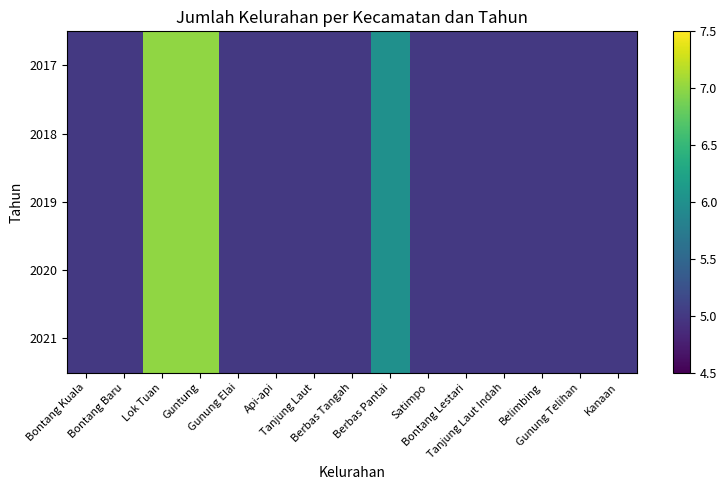

Reading right to left, what are all the values shown in this chart?

2017: Kanaan=5	Gunung Telihan=5	Belimbing=5	Tanjung Laut Indah=5	Bontang Lestari=5	Satimpo=5	Berbas Pantai=6	Berbas Tangah=5	Tanjung Laut=5	Api-api=5	Gunung Elai=5	Guntung=7	Lok Tuan=7	Bontang Baru=5	Bontang Kuala=5
2018: Kanaan=5	Gunung Telihan=5	Belimbing=5	Tanjung Laut Indah=5	Bontang Lestari=5	Satimpo=5	Berbas Pantai=6	Berbas Tangah=5	Tanjung Laut=5	Api-api=5	Gunung Elai=5	Guntung=7	Lok Tuan=7	Bontang Baru=5	Bontang Kuala=5
2019: Kanaan=5	Gunung Telihan=5	Belimbing=5	Tanjung Laut Indah=5	Bontang Lestari=5	Satimpo=5	Berbas Pantai=6	Berbas Tangah=5	Tanjung Laut=5	Api-api=5	Gunung Elai=5	Guntung=7	Lok Tuan=7	Bontang Baru=5	Bontang Kuala=5
2020: Kanaan=5	Gunung Telihan=5	Belimbing=5	Tanjung Laut Indah=5	Bontang Lestari=5	Satimpo=5	Berbas Pantai=6	Berbas Tangah=5	Tanjung Laut=5	Api-api=5	Gunung Elai=5	Guntung=7	Lok Tuan=7	Bontang Baru=5	Bontang Kuala=5
2021: Kanaan=5	Gunung Telihan=5	Belimbing=5	Tanjung Laut Indah=5	Bontang Lestari=5	Satimpo=5	Berbas Pantai=6	Berbas Tangah=5	Tanjung Laut=5	Api-api=5	Gunung Elai=5	Guntung=7	Lok Tuan=7	Bontang Baru=5	Bontang Kuala=5